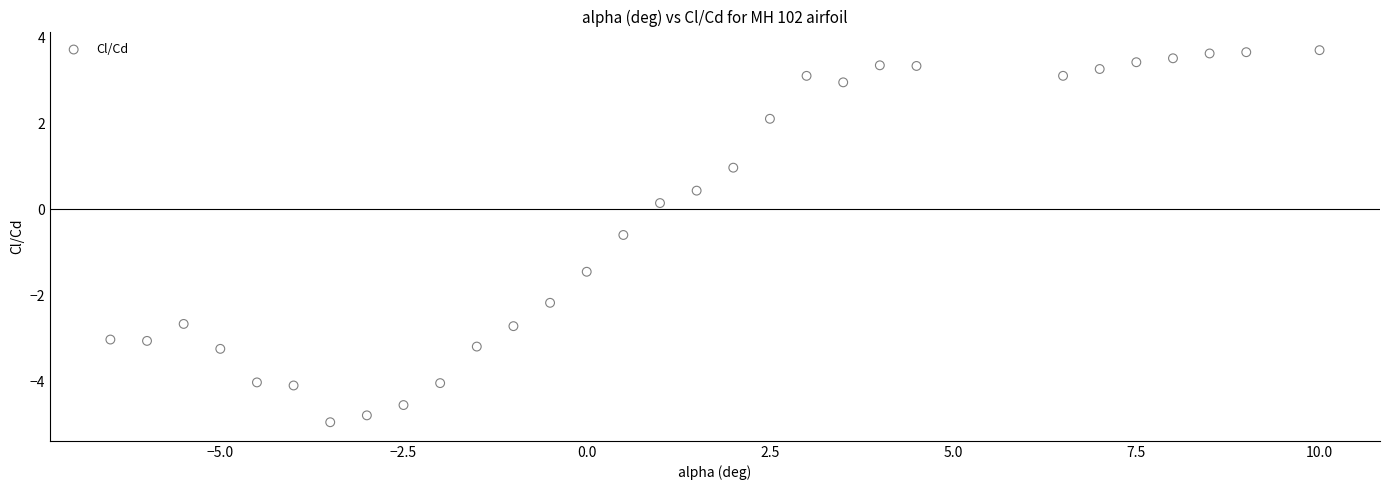

What is the range of Y values (max minus min)?

8.7